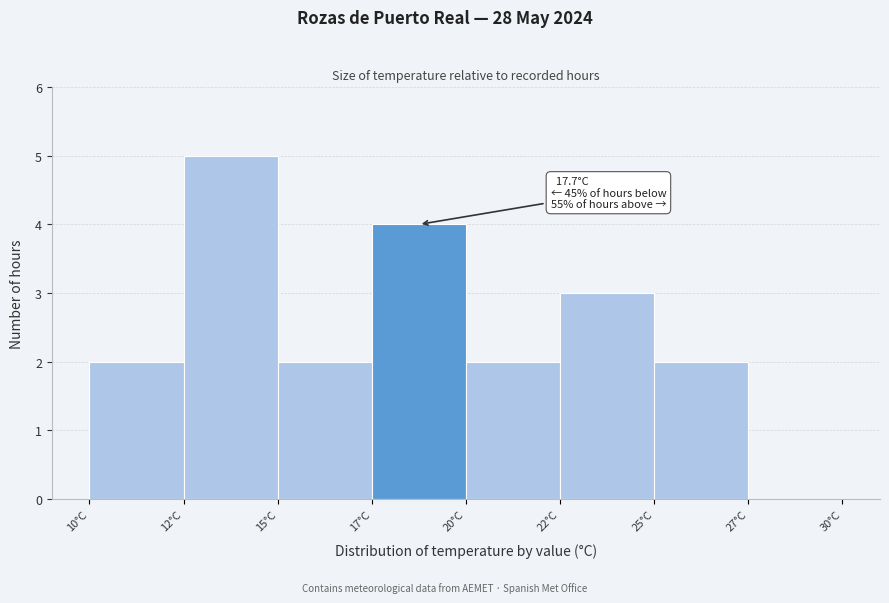

Reading left to right, what are all the values shown in this chart?

10°C=2	12°C=5	15°C=2	17°C=4	20°C=2	22°C=3	25°C=2	27°C=0